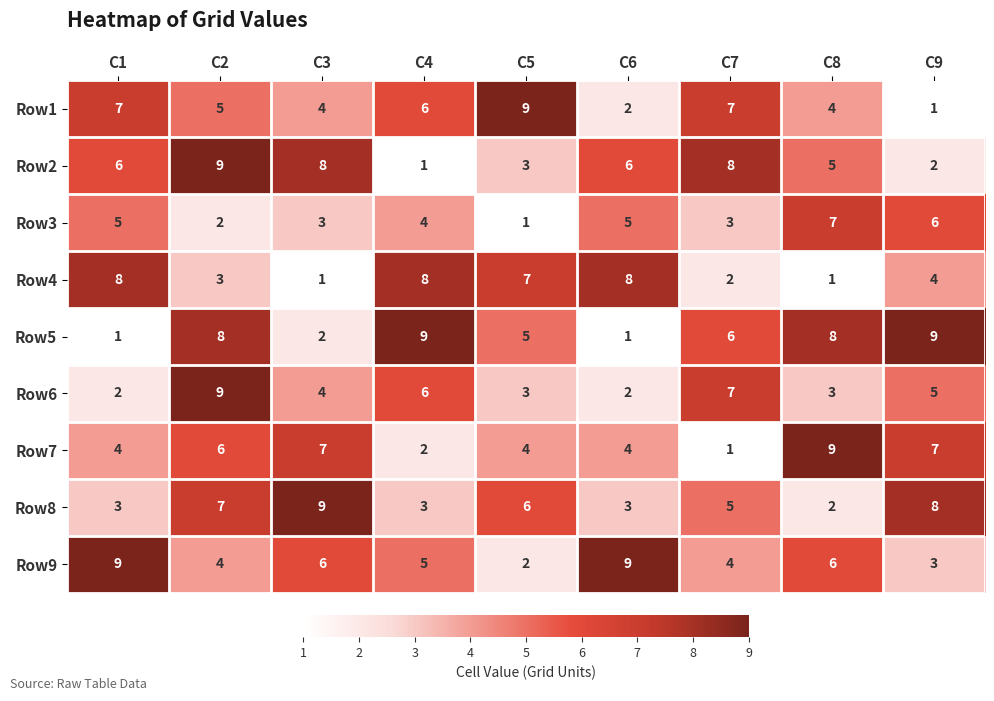

What is the greatest value displayed?

9